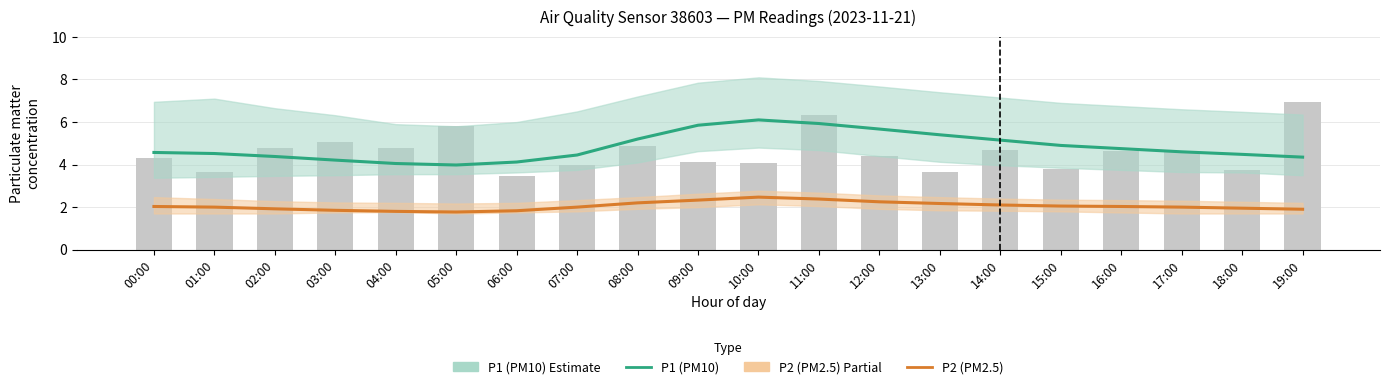

At which category is the sum across all series the highest?

10:00